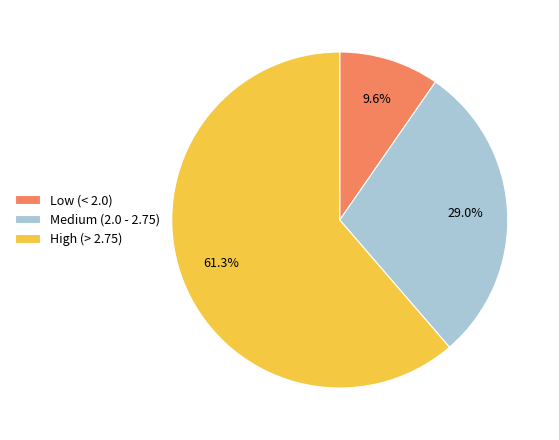

Approximately how many times larger is the value at High (> 2.75) compared to Medium (2.0 - 2.75)?

2.1